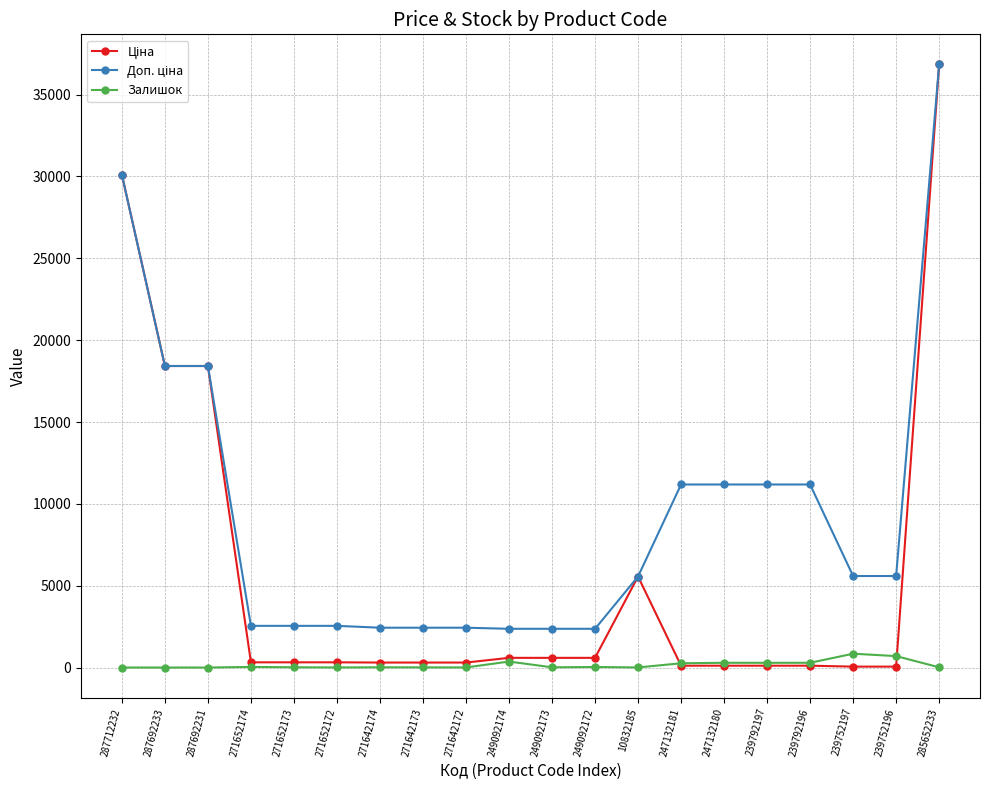

True or false: Залишок has more than 2 points higher than both neighbors.

True